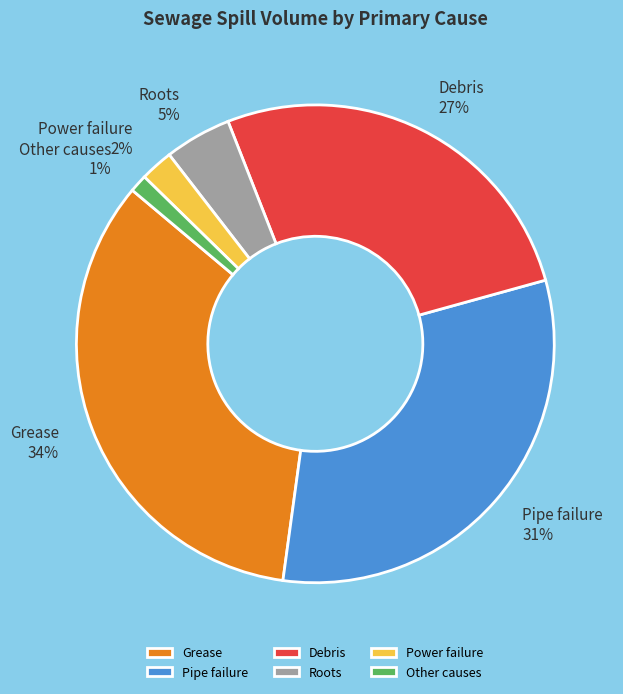

Which slice is the smallest?

Other causes